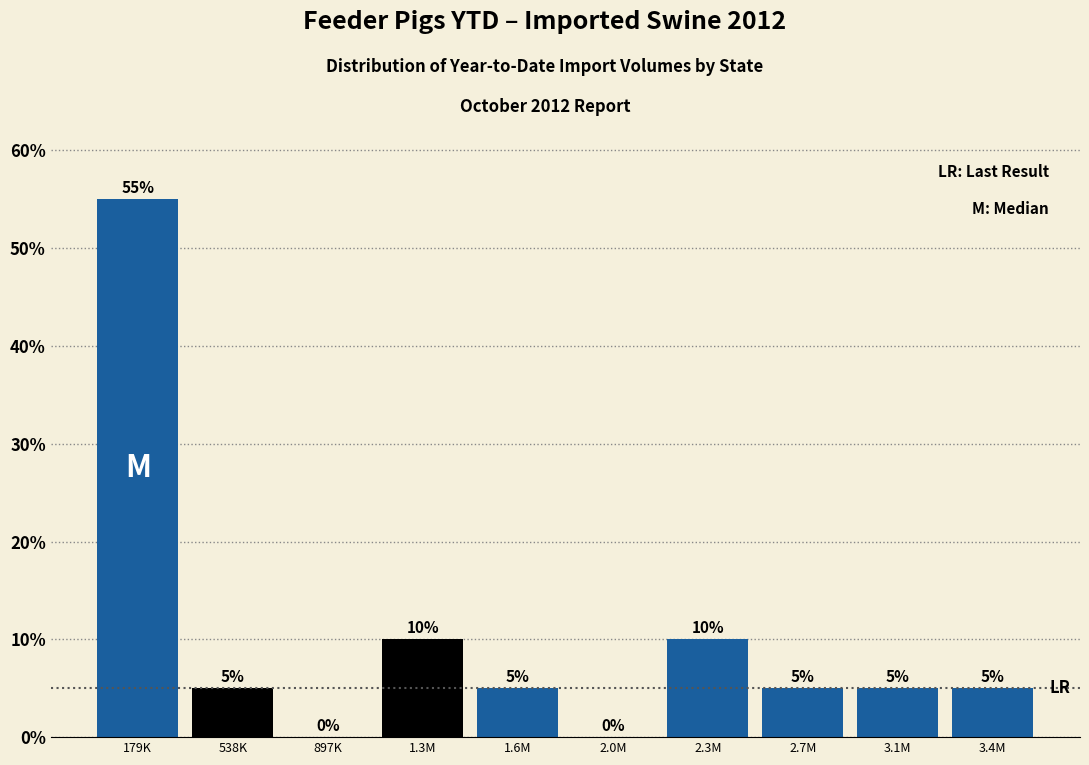

Reading right to left, list all the values displayed in this chart.

3.4M=5.0	3.1M=5.0	2.7M=5.0	2.3M=10.0	2.0M=0.0	1.6M=5.0	1.3M=10.0	897K=0.0	538K=5.0	179K=55.0